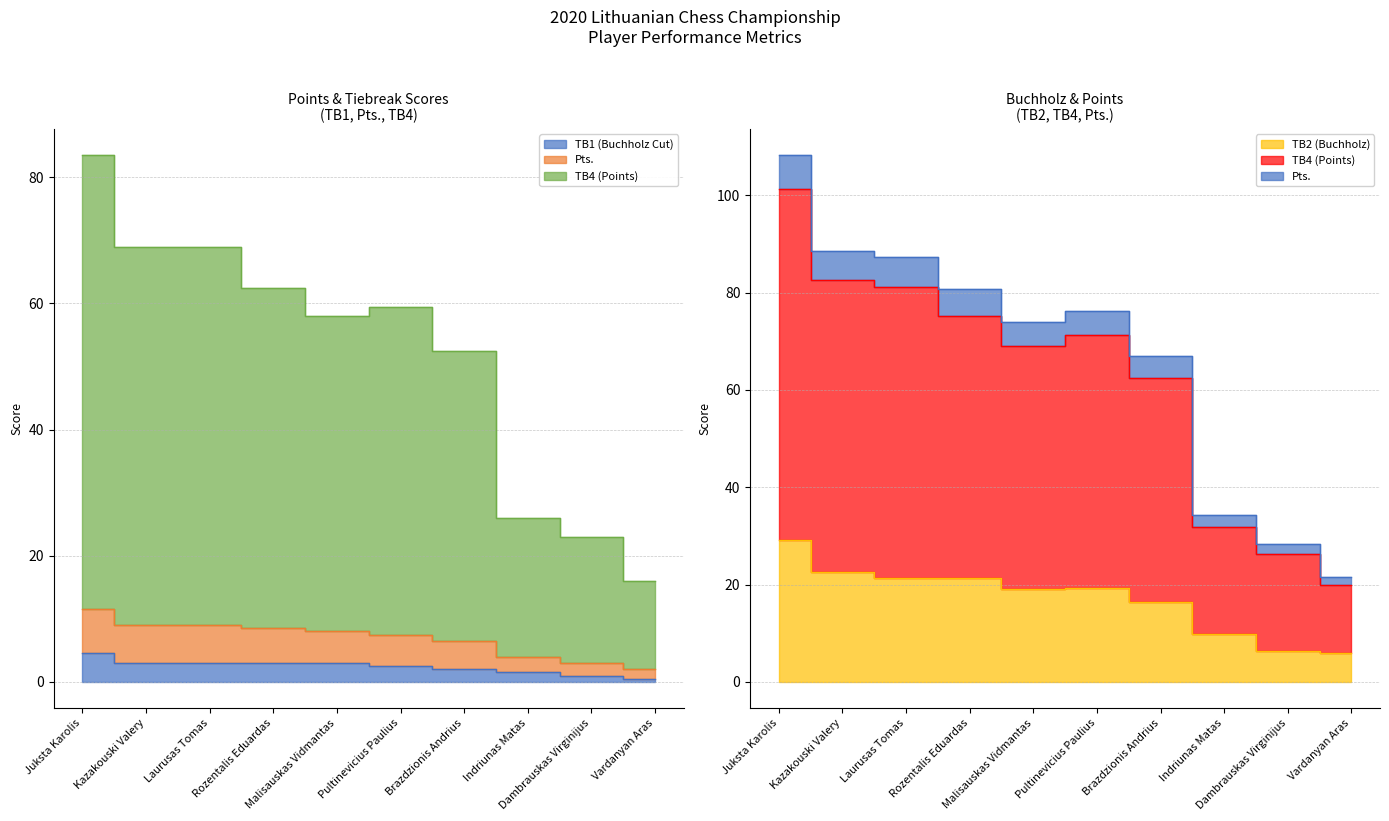

What is the highest value of the Pts. series?

108.2